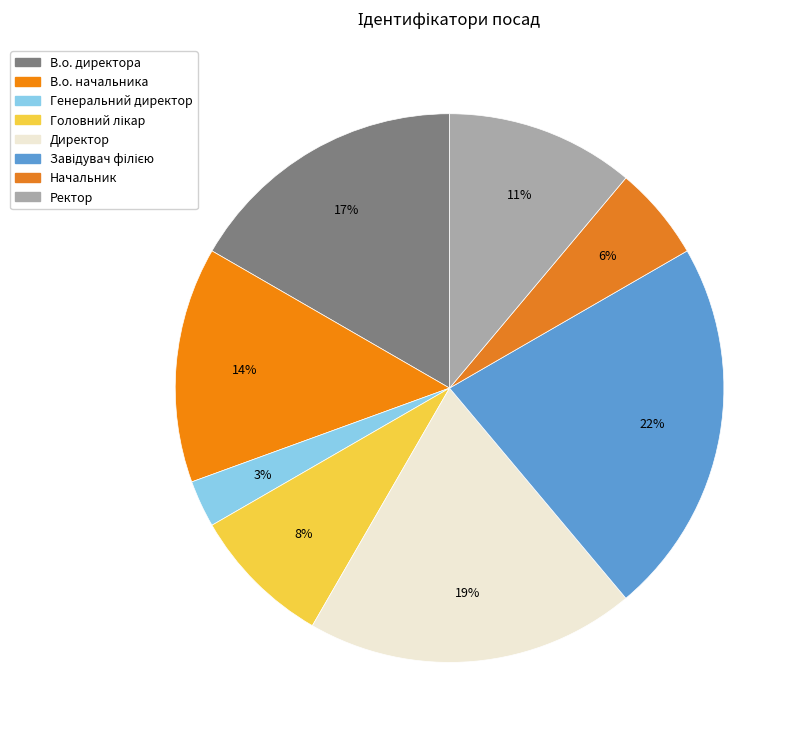

Which slice is the largest?

Завідувач філією